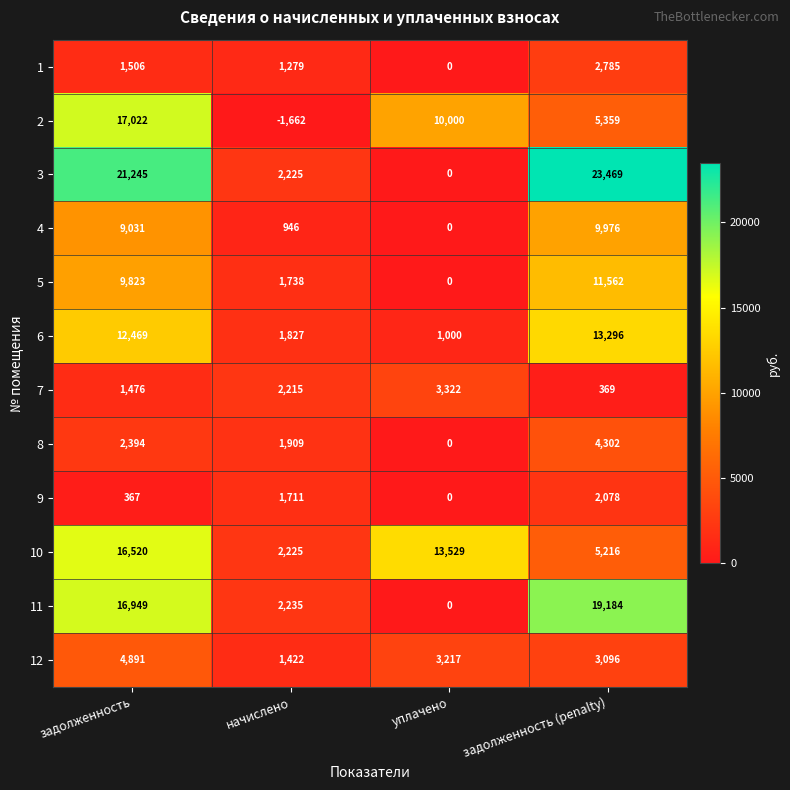

List the series in order of their peak value, highest first.

3, 11, 2, 10, 6, 5, 4, 12, 8, 7, 1, 9